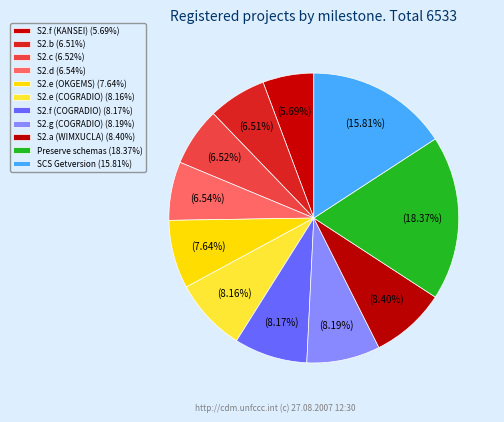

Does any single category account for the majority?

No